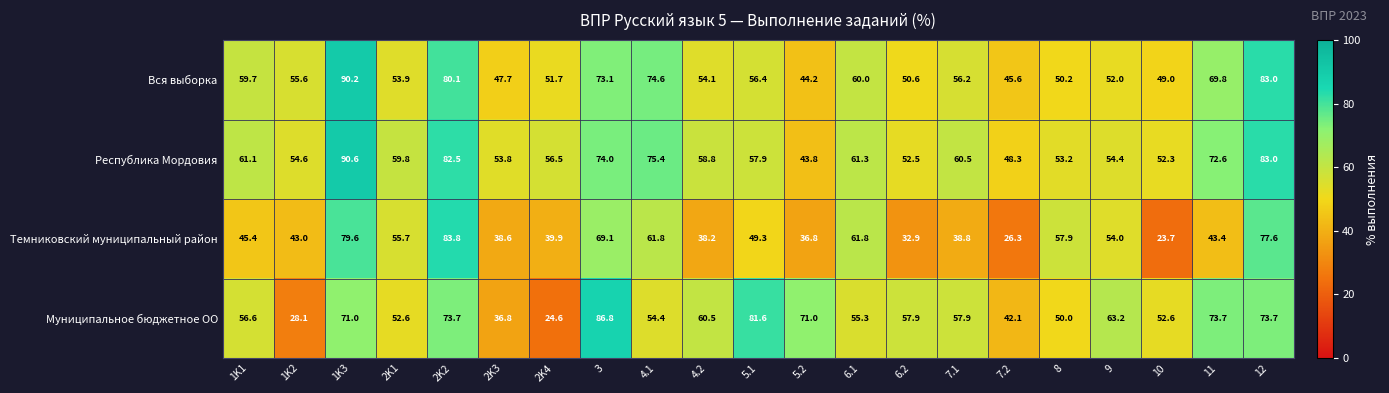

At which label does Республика Мордовия first exceed 58?

1K1